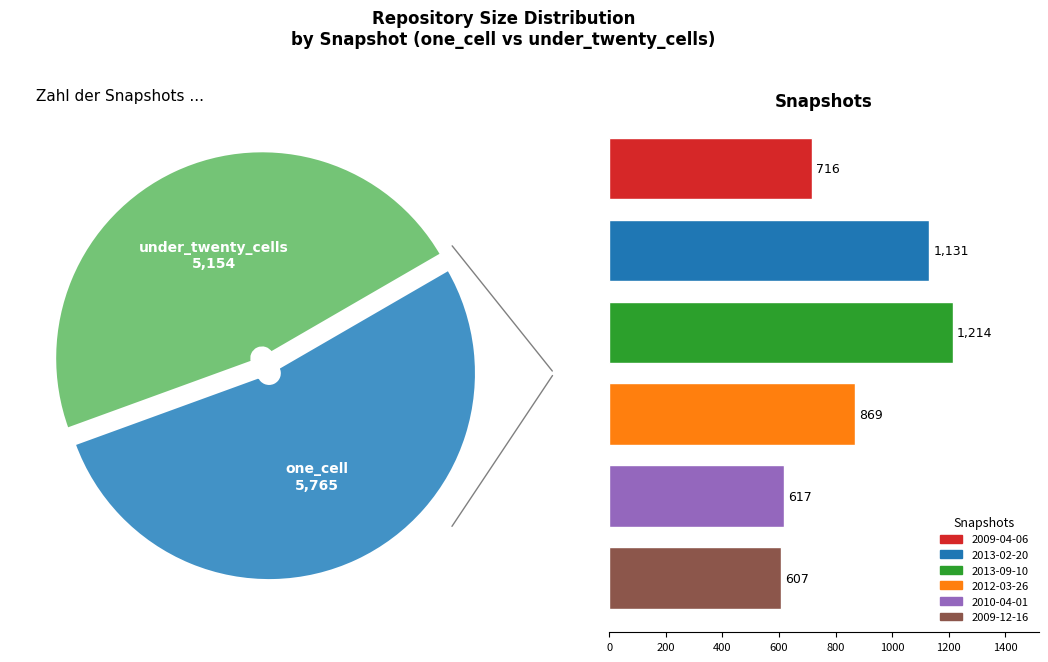

Which slice is the smallest?

under_20 (2009-12-16)